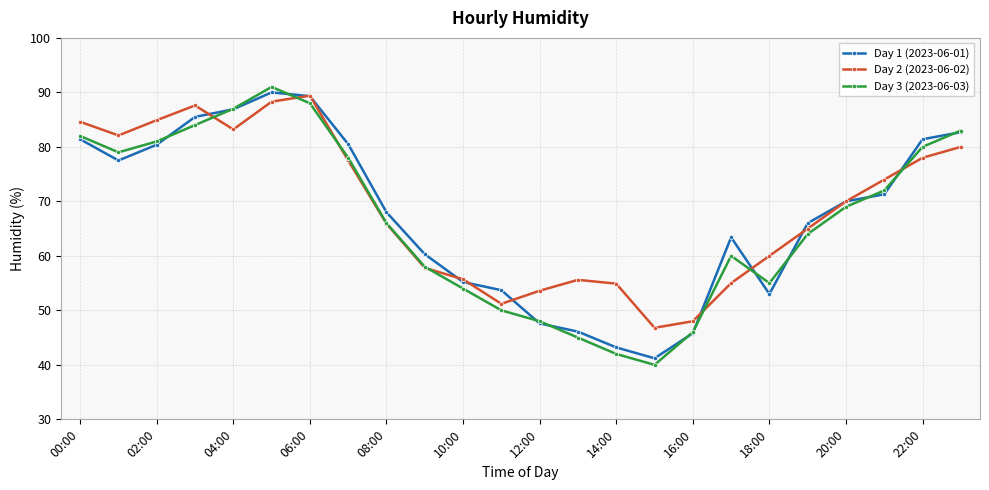

What is the maximum value for Day 1 (2023-06-01)?

90.0